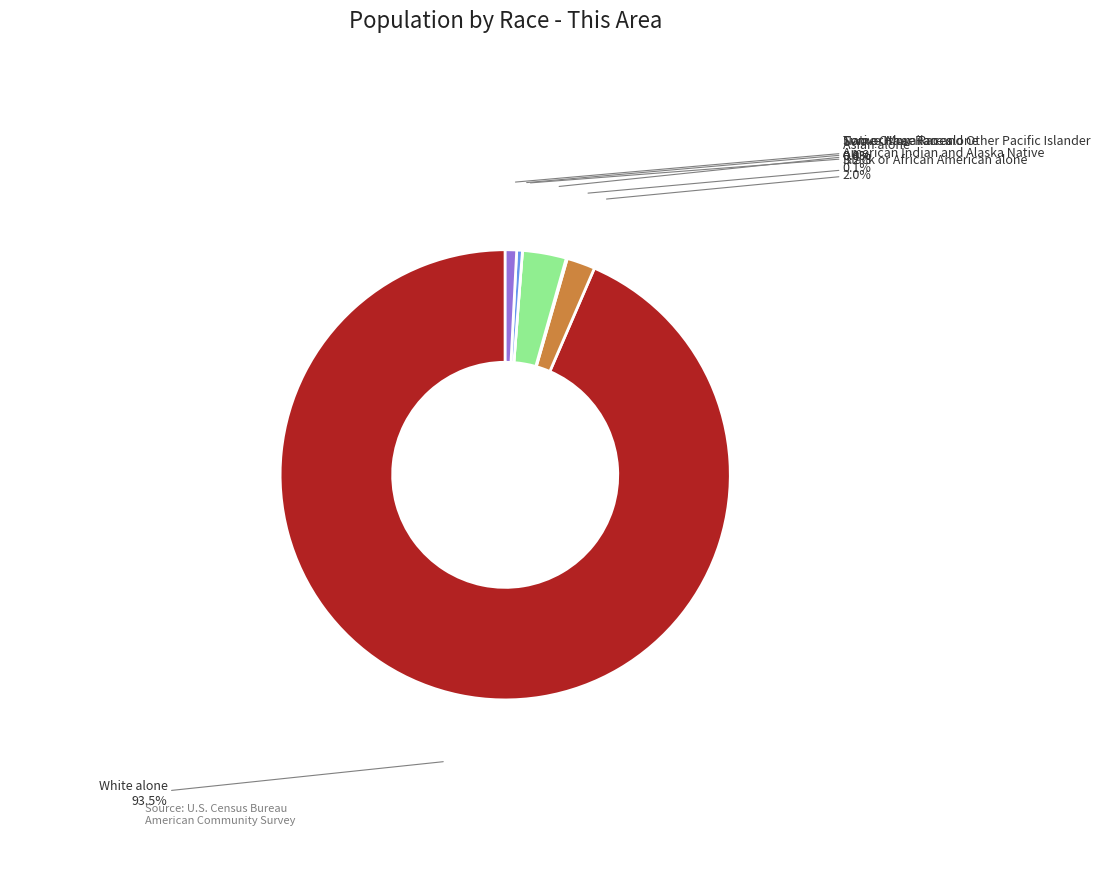

Which has a higher value, Native Hawaiian and Other Pacific Islander or Two or More Races?

Two or More Races